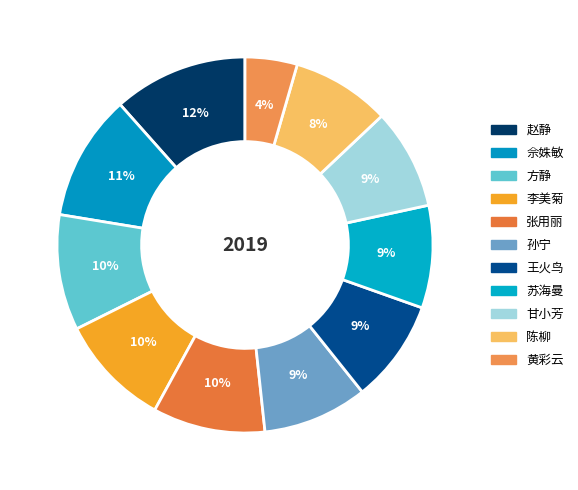

Count the number of slices in the pie.

11